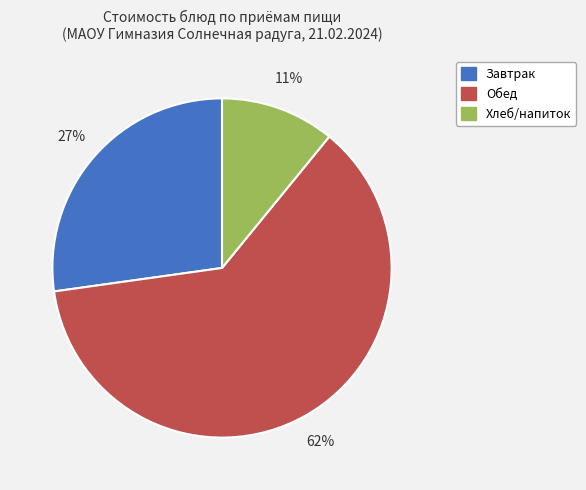

How many segments does this pie chart have?

3